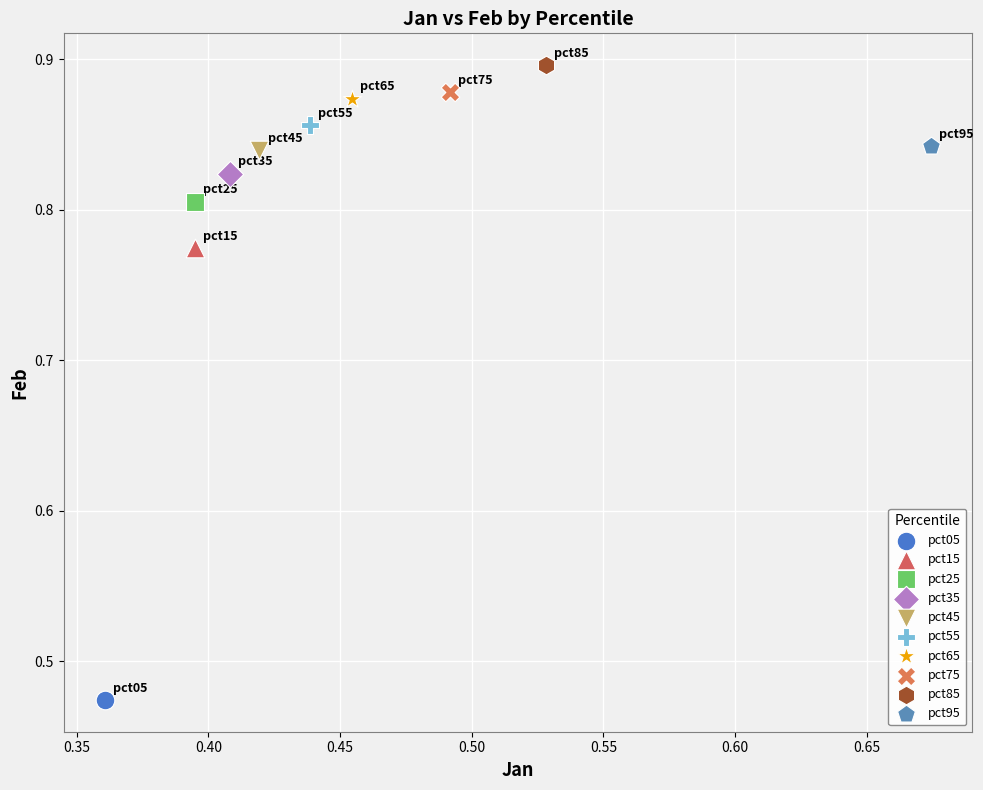

Which series reaches the minimum Y coordinate?

pct05